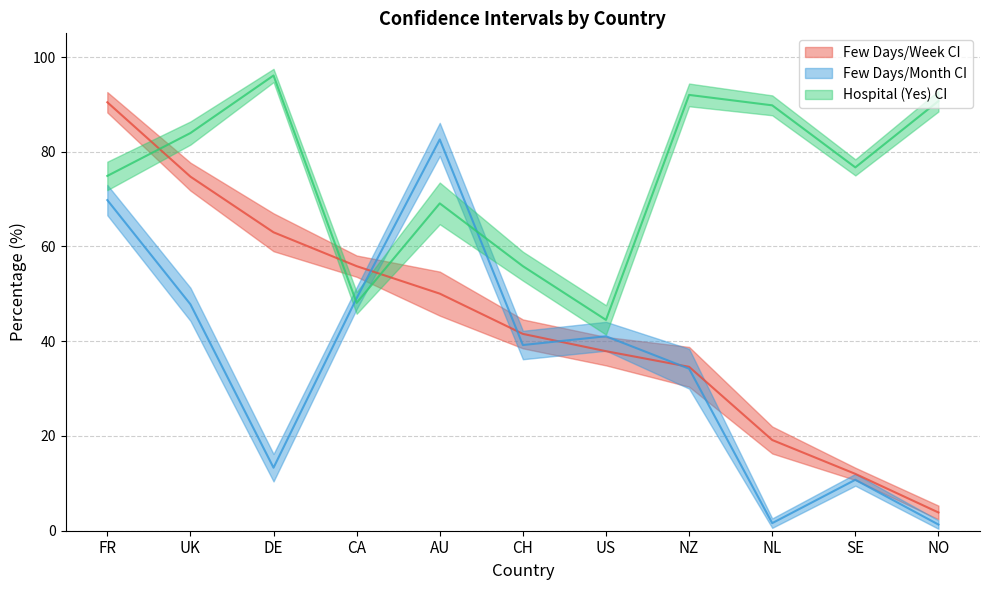

The value of CI Lower (Hospital Yes) at US is 11.0. True or false?

False